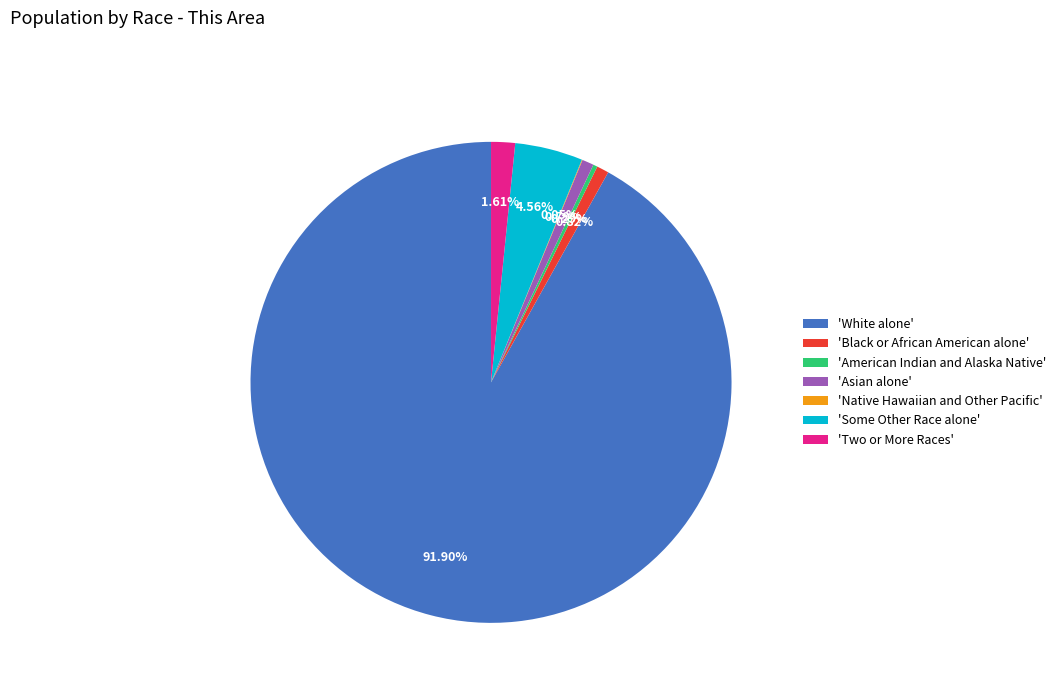

Between 'Some Other Race alone' and 'American Indian and Alaska Native', which is larger?

'Some Other Race alone'